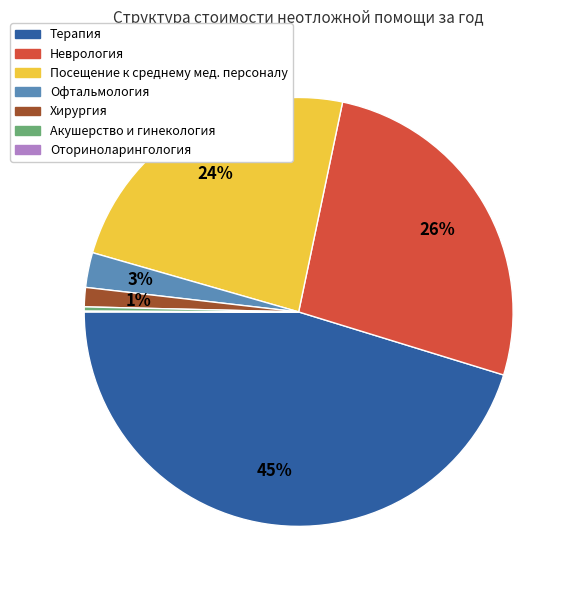

To the nearest percent, what is the average slice percentage?

14%